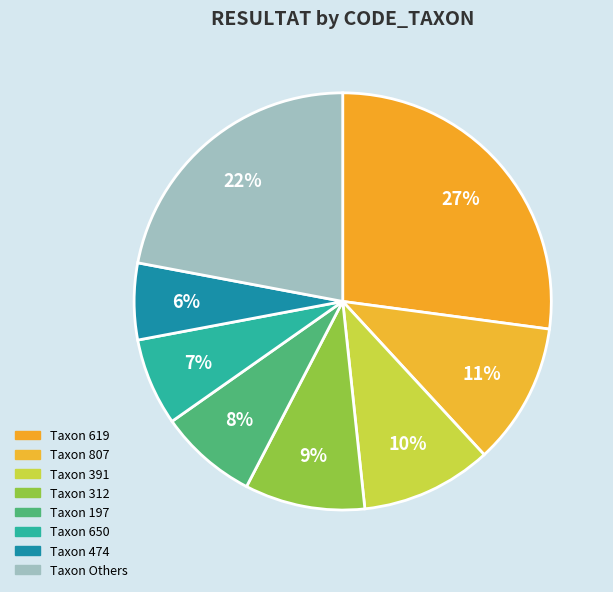

What is the largest slice in the pie chart?

619